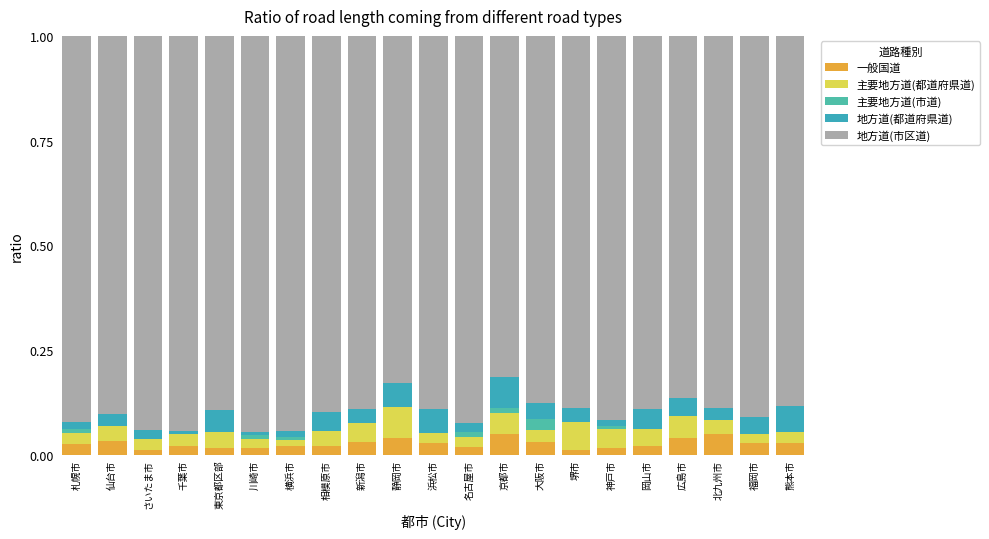

List the labels in order of 地方道(市区道) value, smallest first.

京都市, 静岡市, 広島市, 大阪市, 熊本市, 堺市, 北九州市, 浜松市, 新潟市, 岡山市, 東京都区部, 相模原市, 仙台市, 福岡市, 神戸市, 札幌市, 名古屋市, さいたま市, 横浜市, 千葉市, 川崎市